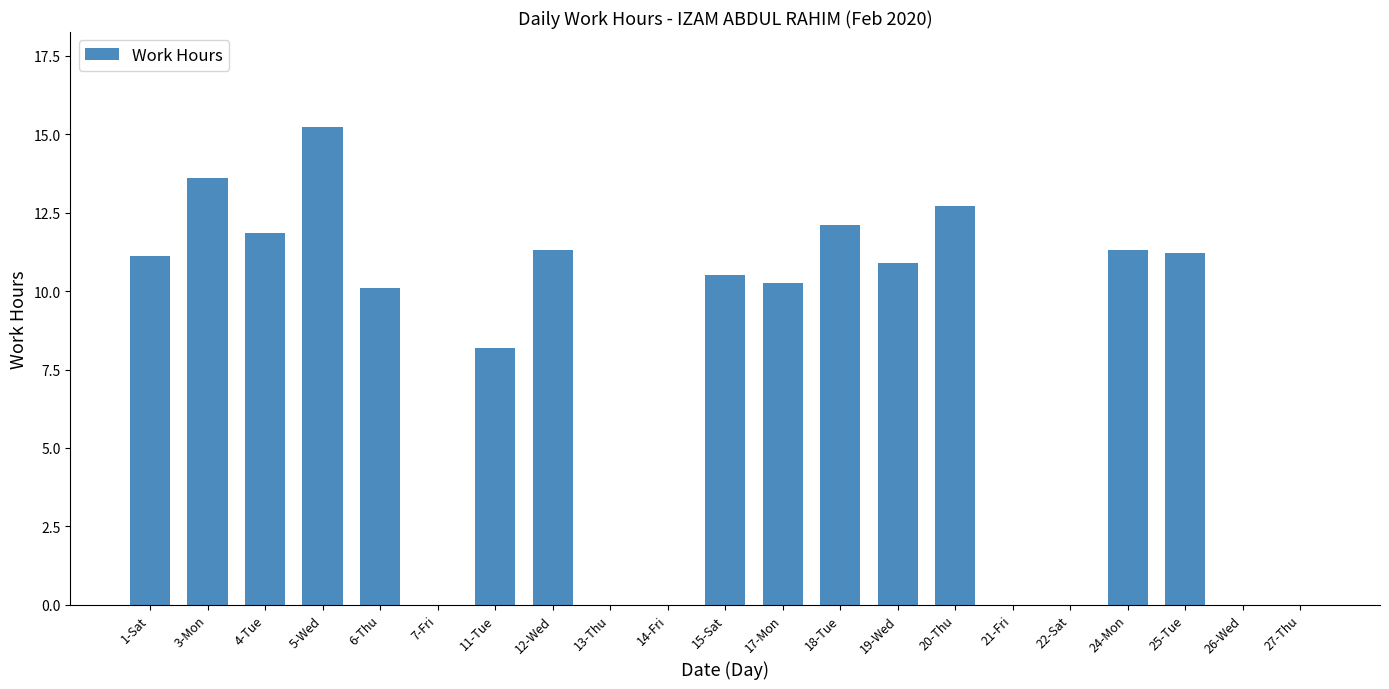

Reading right to left, transcribe all the data shown in this chart.

27-Thu=0.0	26-Wed=0.0	25-Tue=11.2	24-Mon=11.3	22-Sat=0.0	21-Fri=0.0	20-Thu=12.7	19-Wed=10.9	18-Tue=12.1	17-Mon=10.3	15-Sat=10.5	14-Fri=0.0	13-Thu=0.0	12-Wed=11.3	11-Tue=8.2	7-Fri=0.0	6-Thu=10.1	5-Wed=15.2	4-Tue=11.8	3-Mon=13.6	1-Sat=11.1